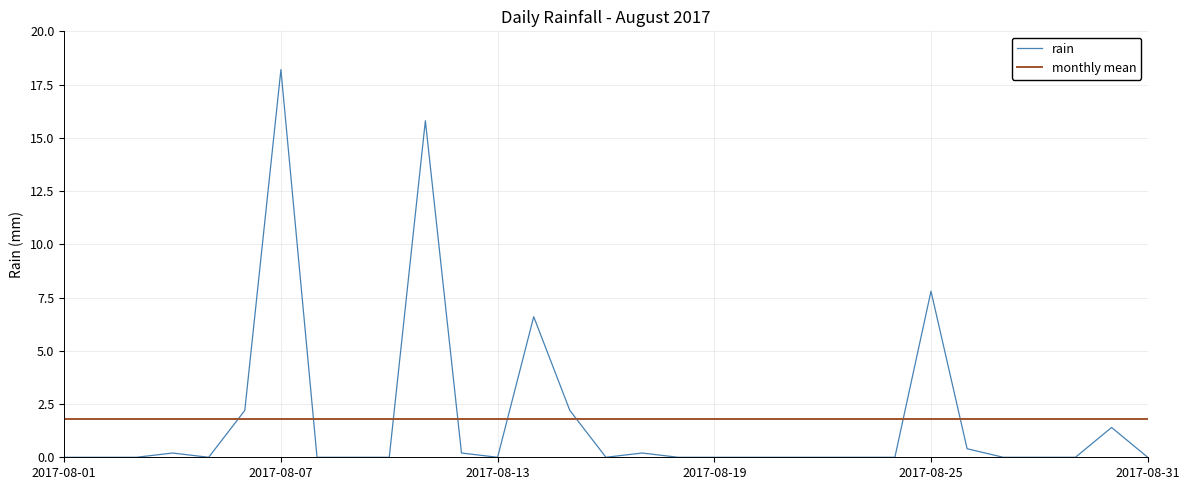

True or false: rain and monthly mean cross at least once.

True